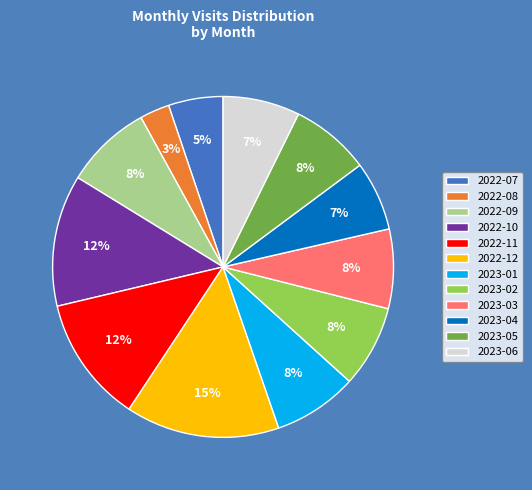

What is the ratio of the value at 2022-10 to the value at 2022-07?

2.4